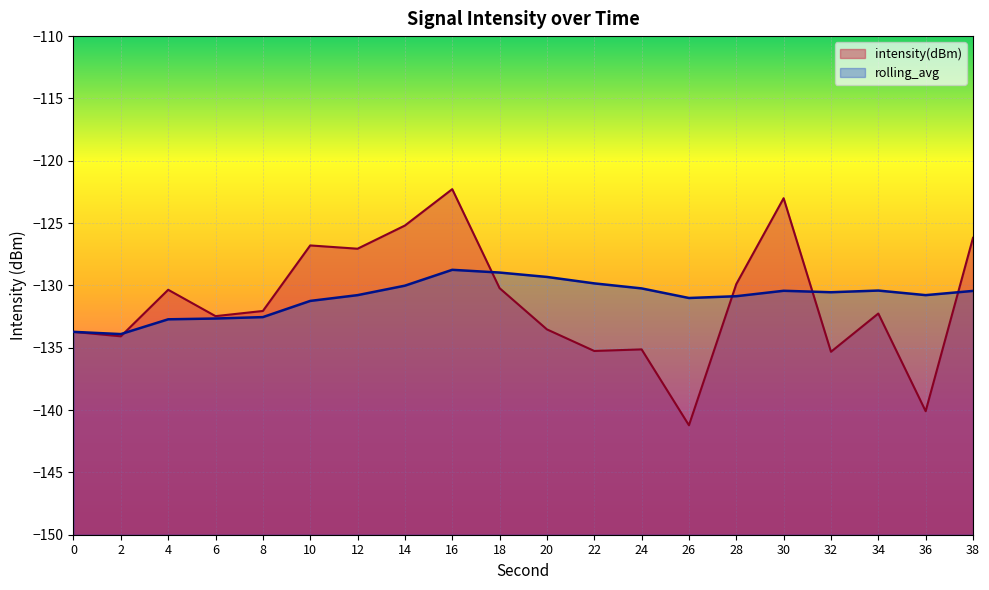

What is the sum of the rolling_avg values at 6 and 26?

-263.7